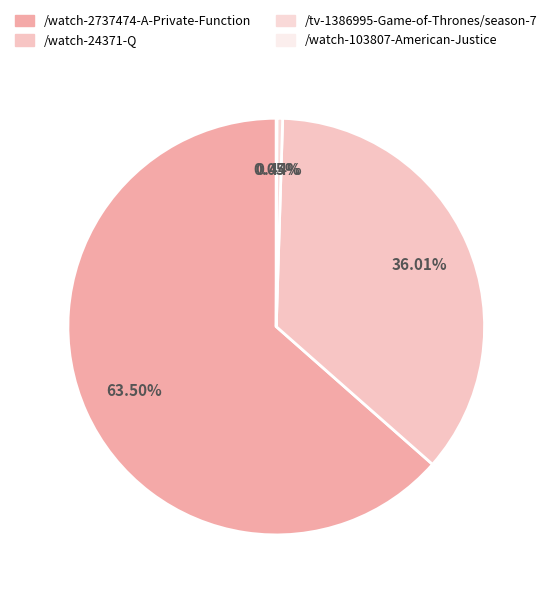

Which slice represents more than half of the pie?

/watch-2737474-A-Private-Function